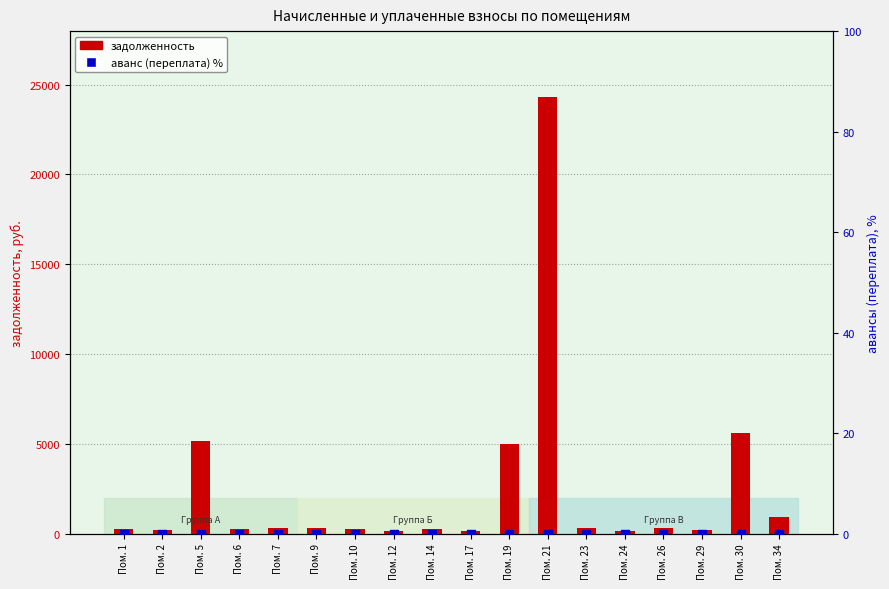

What are all the series names shown in the legend?

zadolzhennost, avans (переплата) %